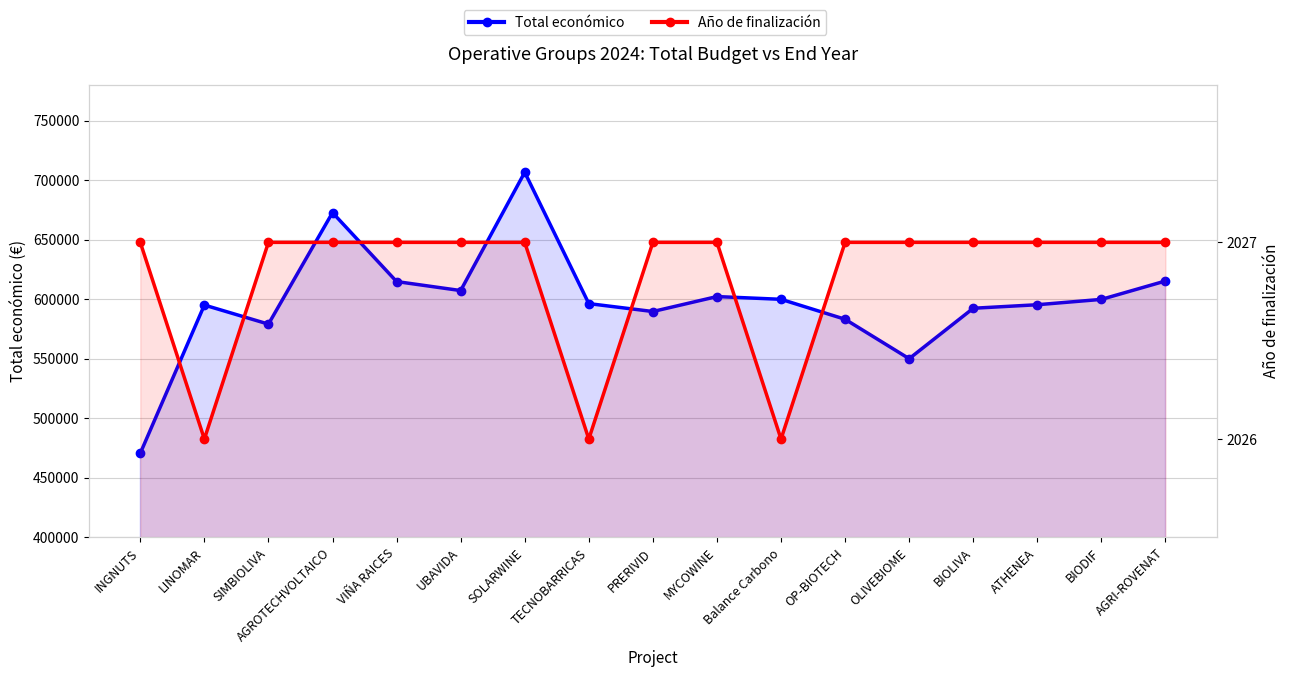

The value of Total económico at BIOLIVA is 592475.0. True or false?

True